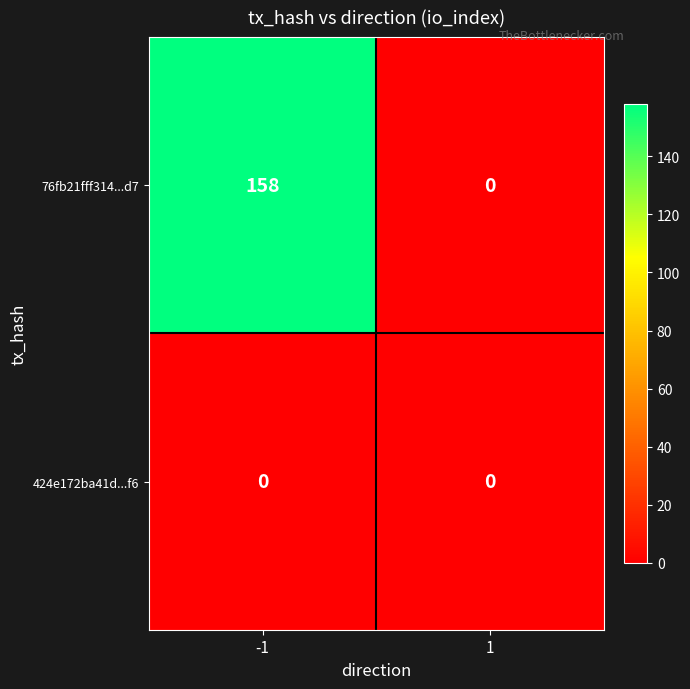

Reading left to right, list all the values displayed in this chart.

76fb21fff314...d7: -1=158	1=0
424e172ba41d...f6: -1=0	1=0